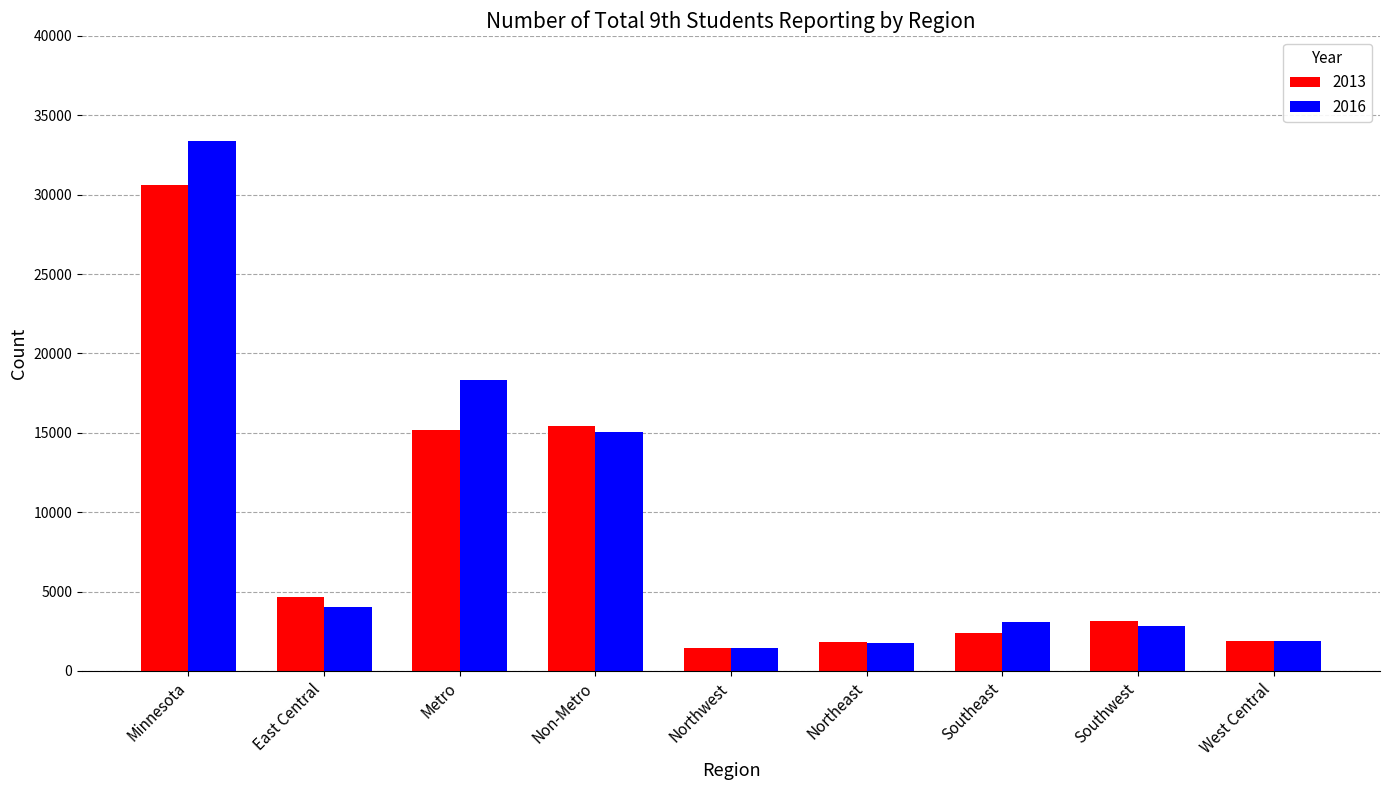

What is the minimum value for 2013?

1466